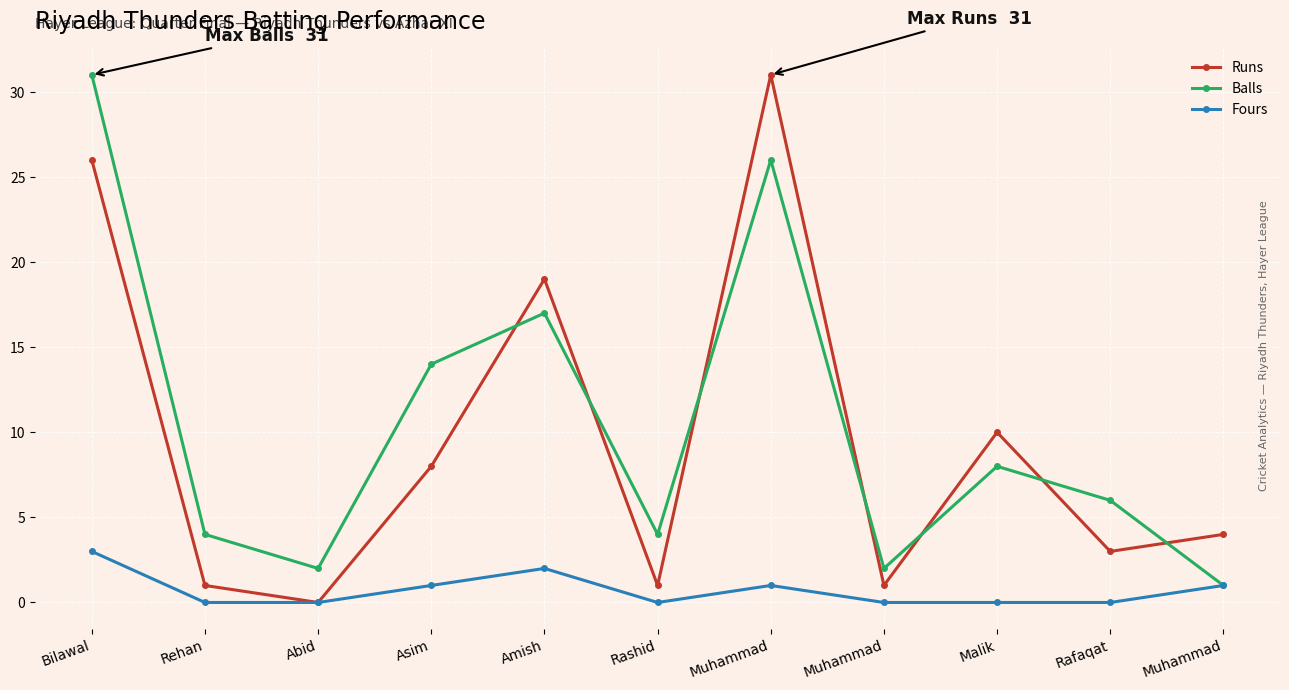

What is the value of the Balls point at the 4th from the left?

14